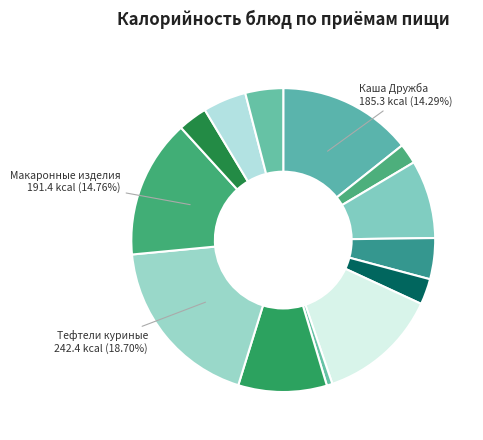

How many slices are in this pie chart?

13